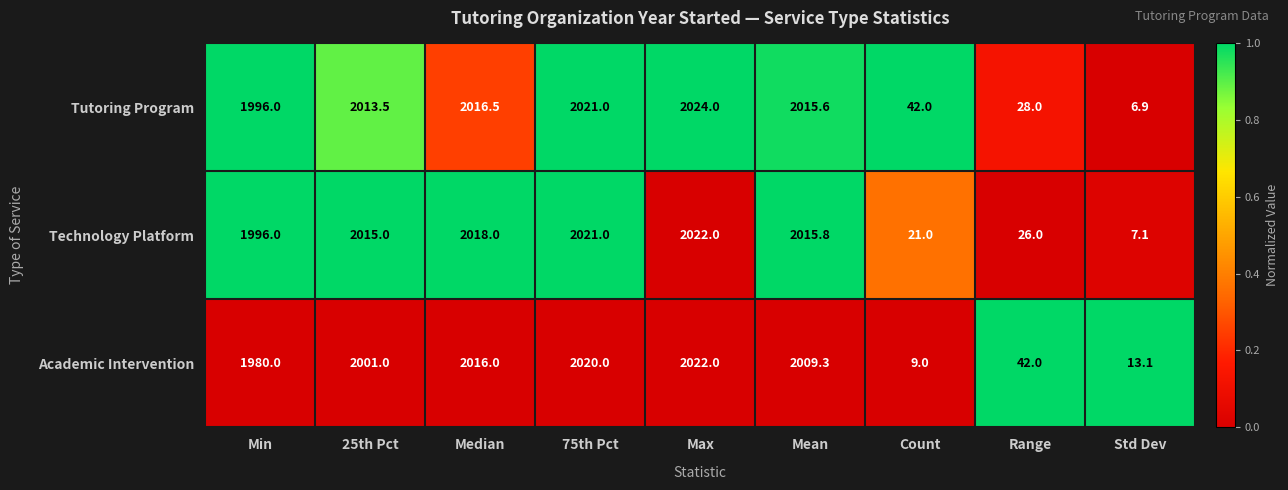

Read the Technology Platform value at Std Dev.

7.1